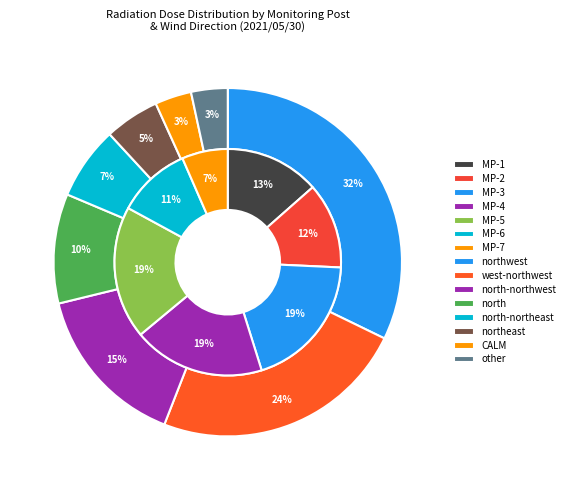

The MP-3 slice represents 6% of the pie. True or false?

False